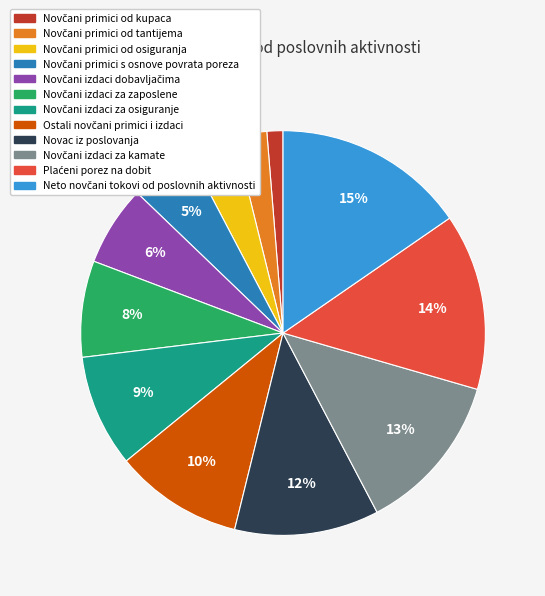

Is there a majority slice in this chart?

No